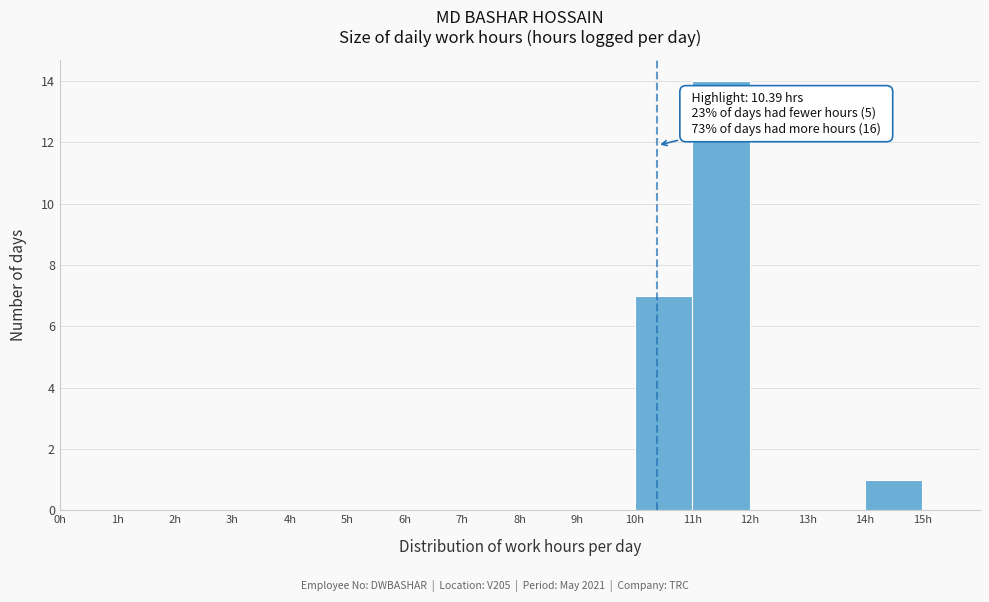

Which range on the x-axis has the tallest bar?

11 to 12